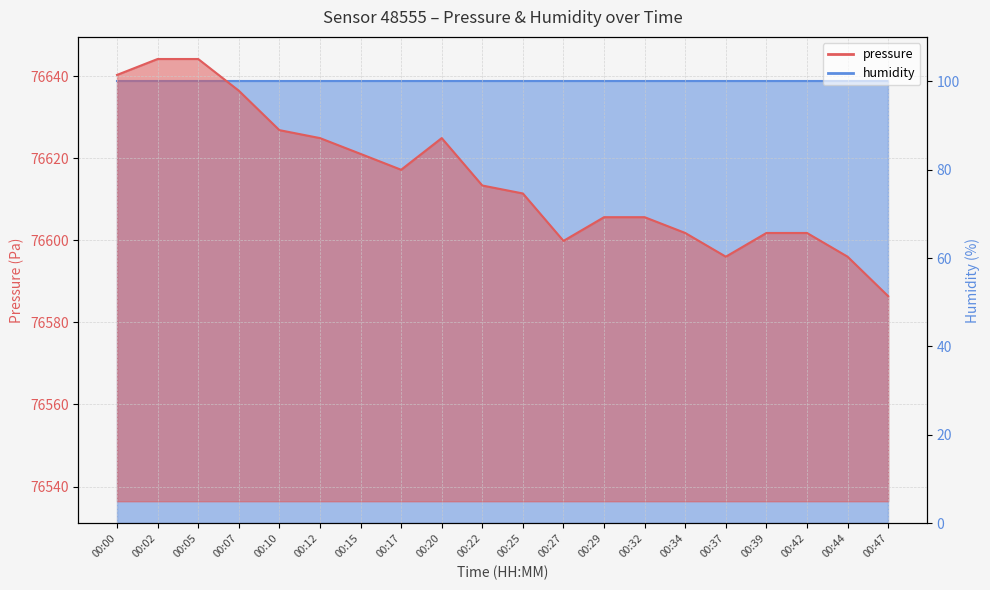

How many points are lower than both their immediate neighbors (excluding endpoints)?

3